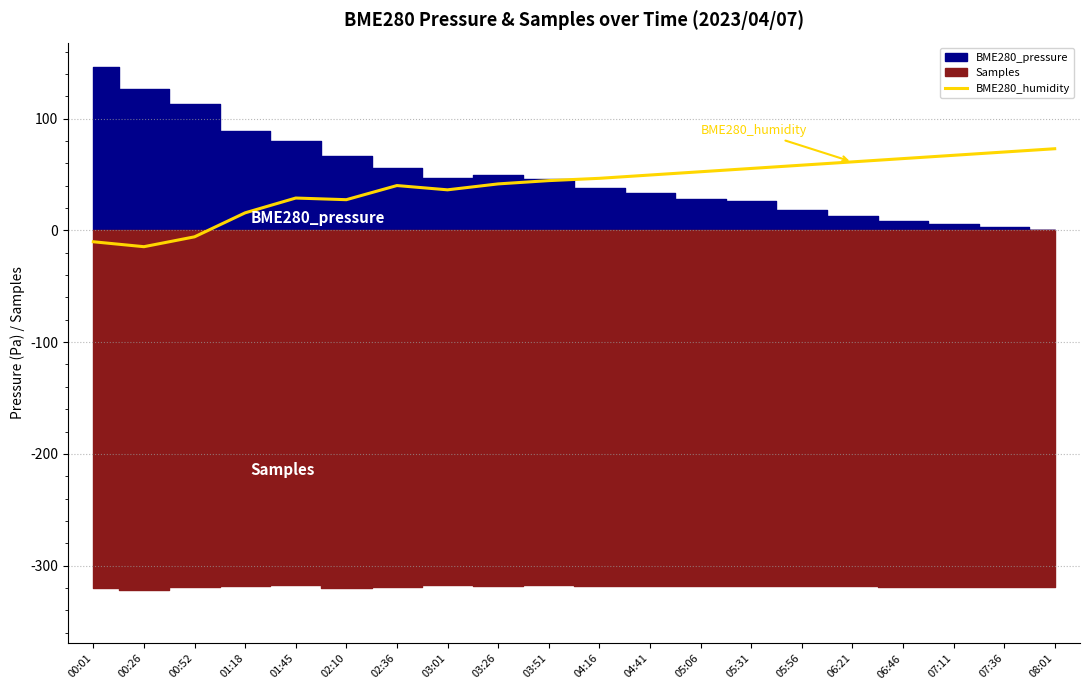

What is the difference between the maximum and minimum values?

87.7